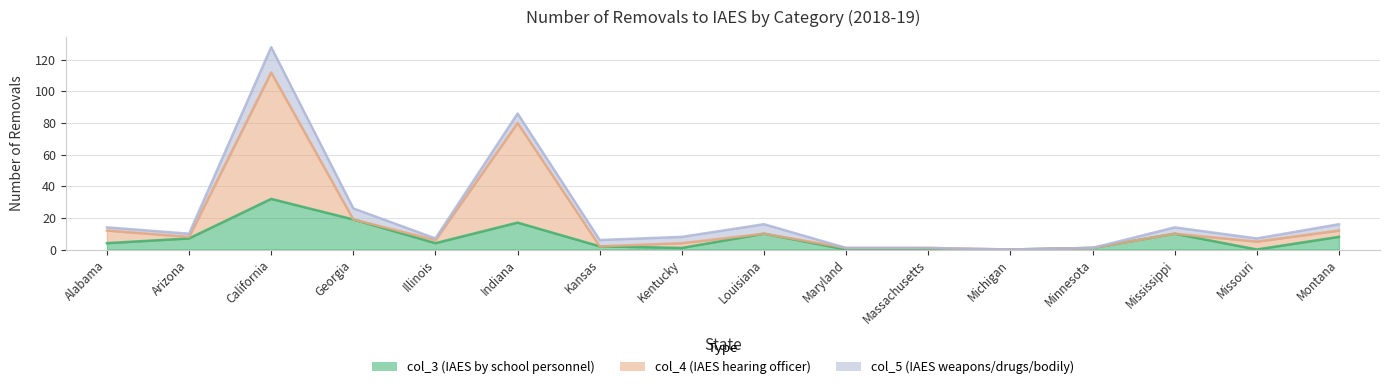

What is the sum of the col_3 (IAES by school personnel) values at Massachusetts and California?

32